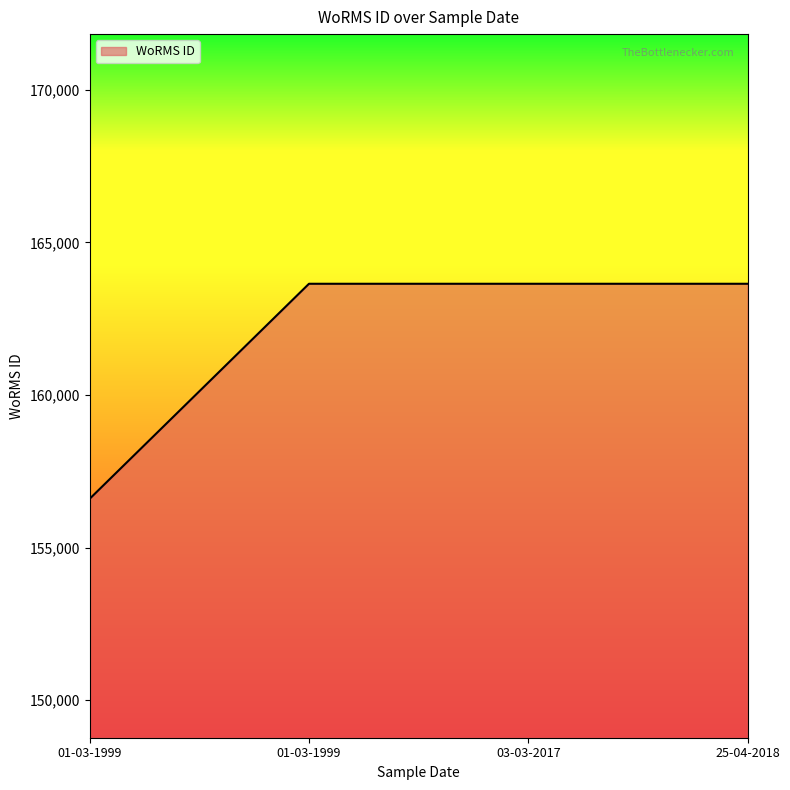

How many distinct data groups are displayed?

1